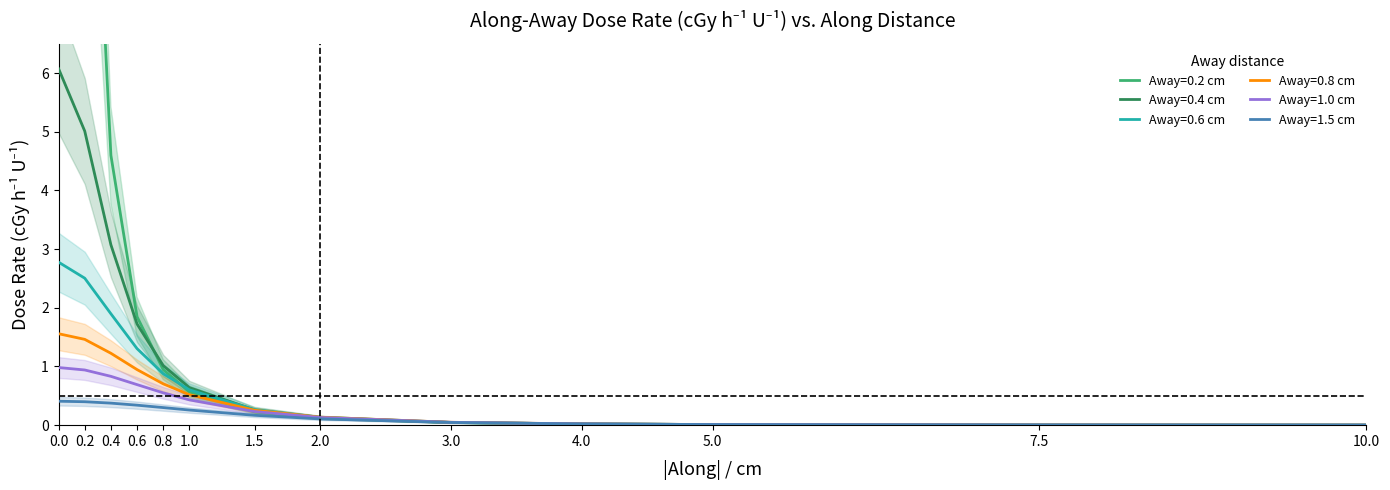

Which category has the lowest value across all series?

10.0